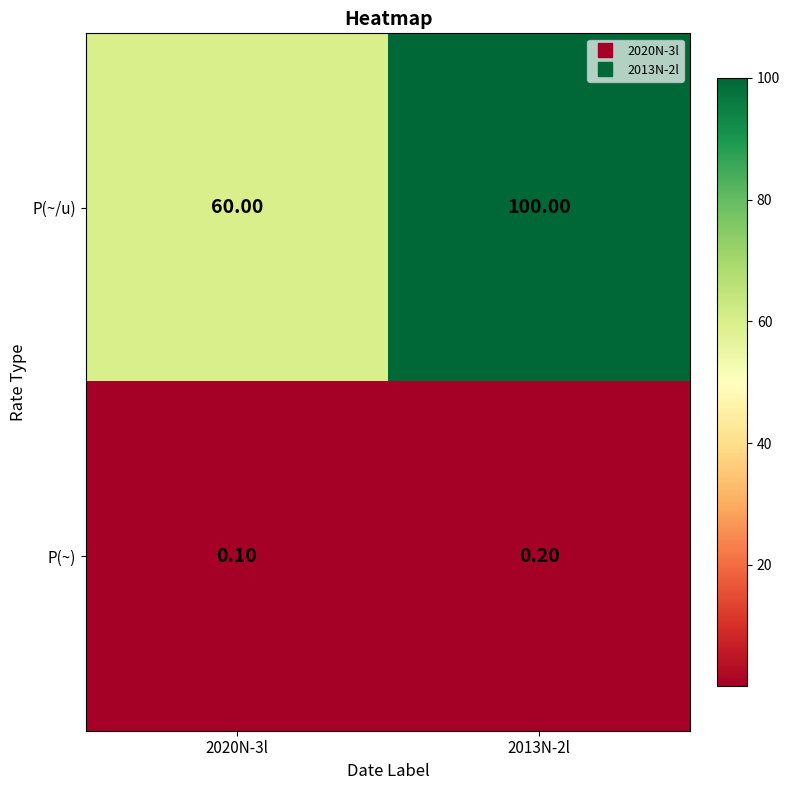

Which series has the largest range (max minus min)?

P(~/u)